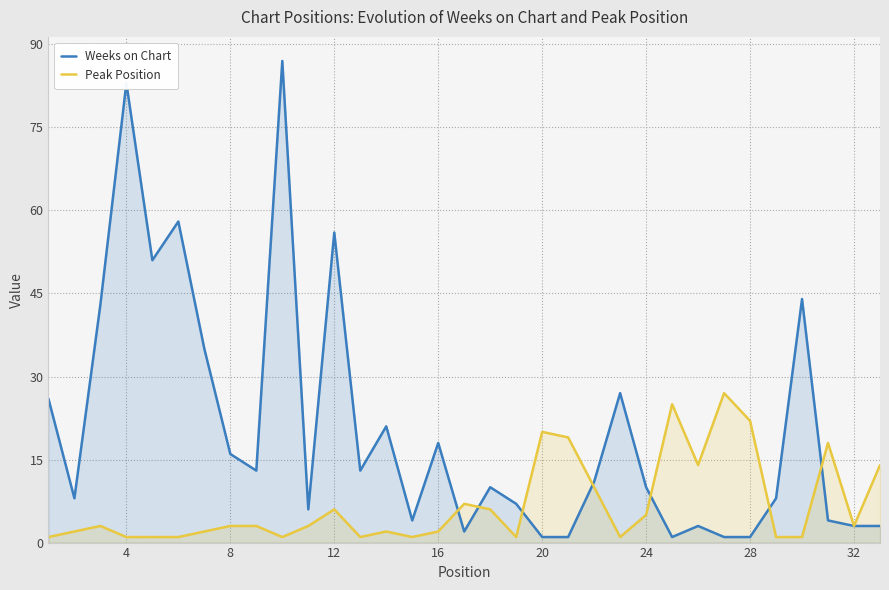

What is the maximum value shown in the chart?

87